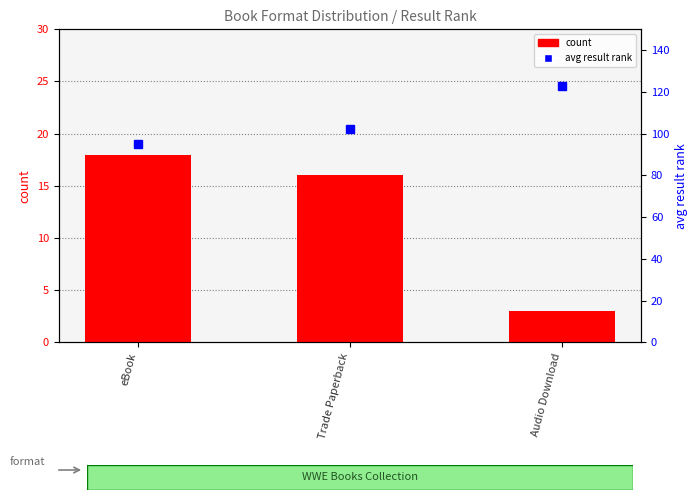

At which label does avg result rank reach its minimum?

eBook